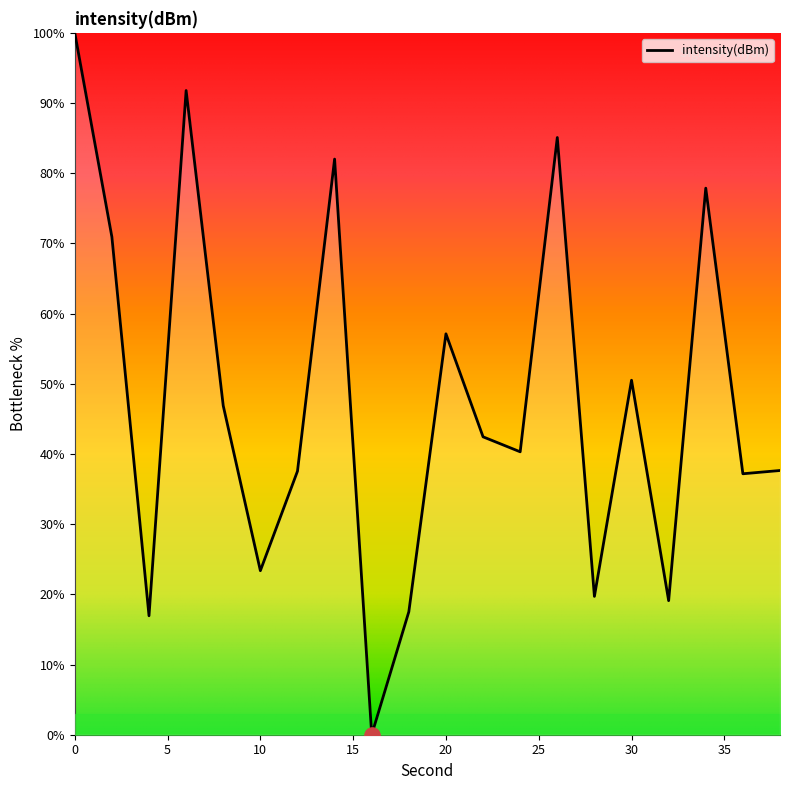

What is the difference between the maximum and minimum values?

100.0